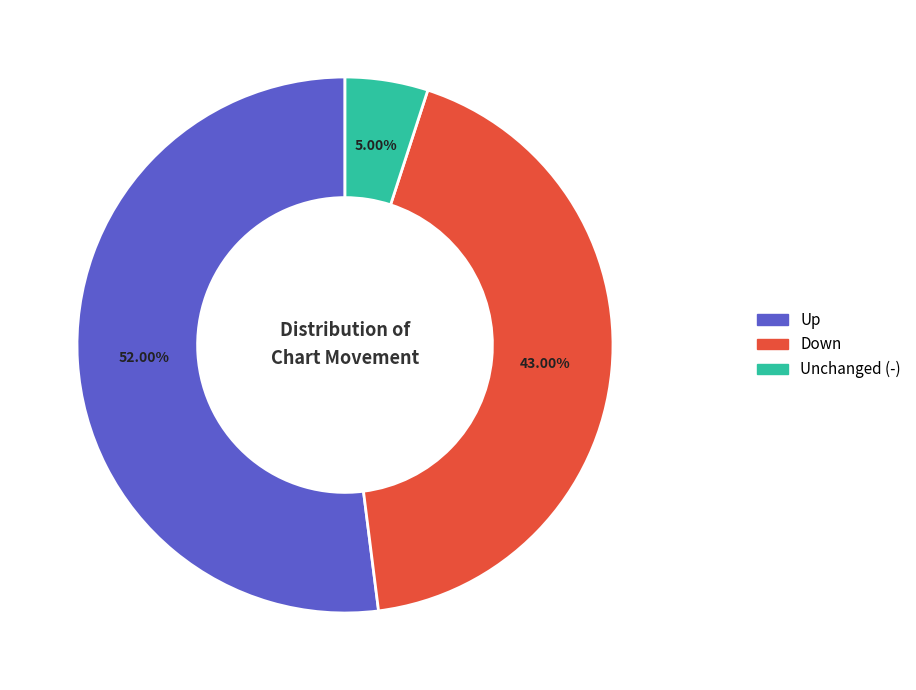

Is there any slice that represents more than half of the pie?

Yes